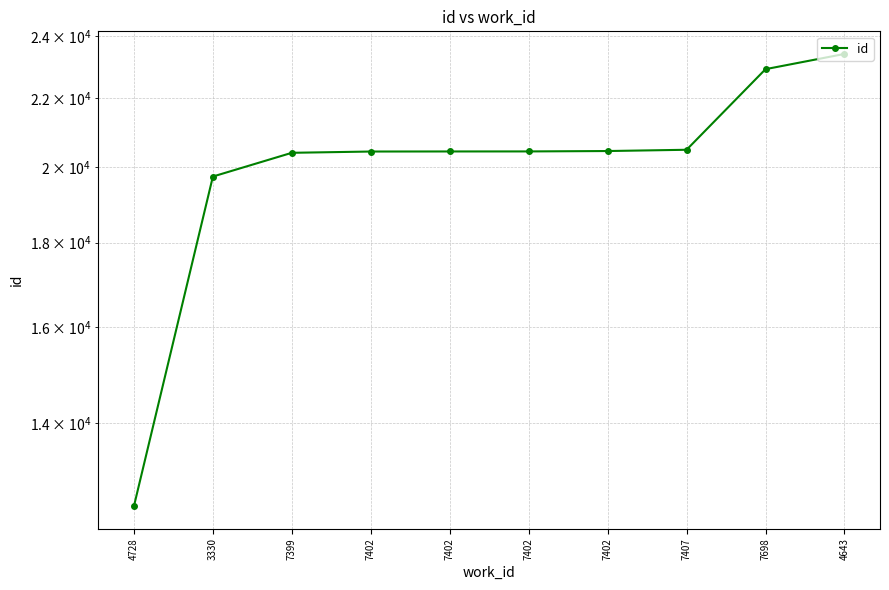

Reading right to left, what are all the values shown in this chart?

4643=23401	7698=22911	7407=20482	7402=20446	7402=20435	7402=20434	7402=20432	7399=20396	3330=19734	4728=12480